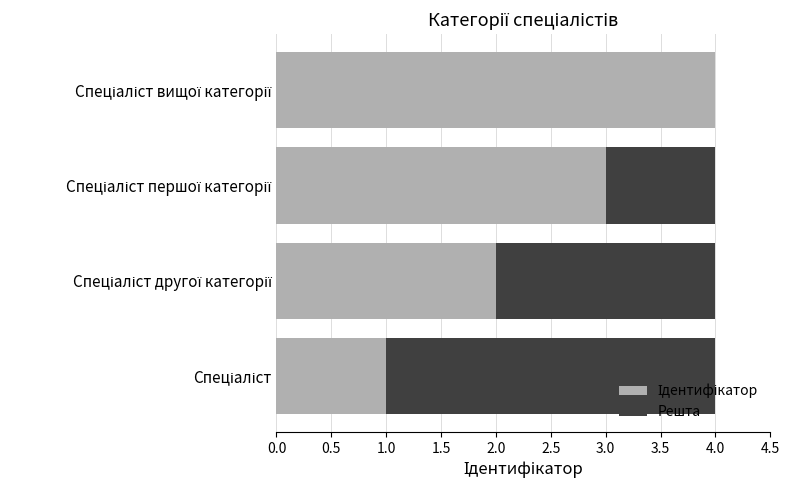

How many distinct data groups are displayed?

2